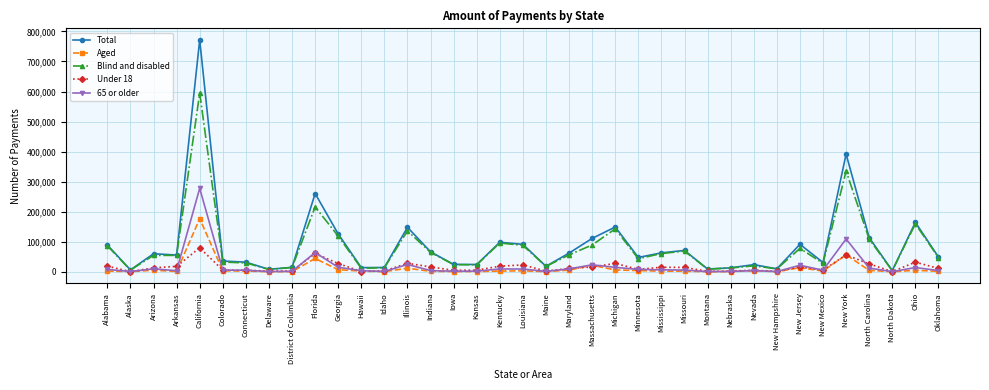

What is the sum of the Under 18 values at California and New Jersey?

95867